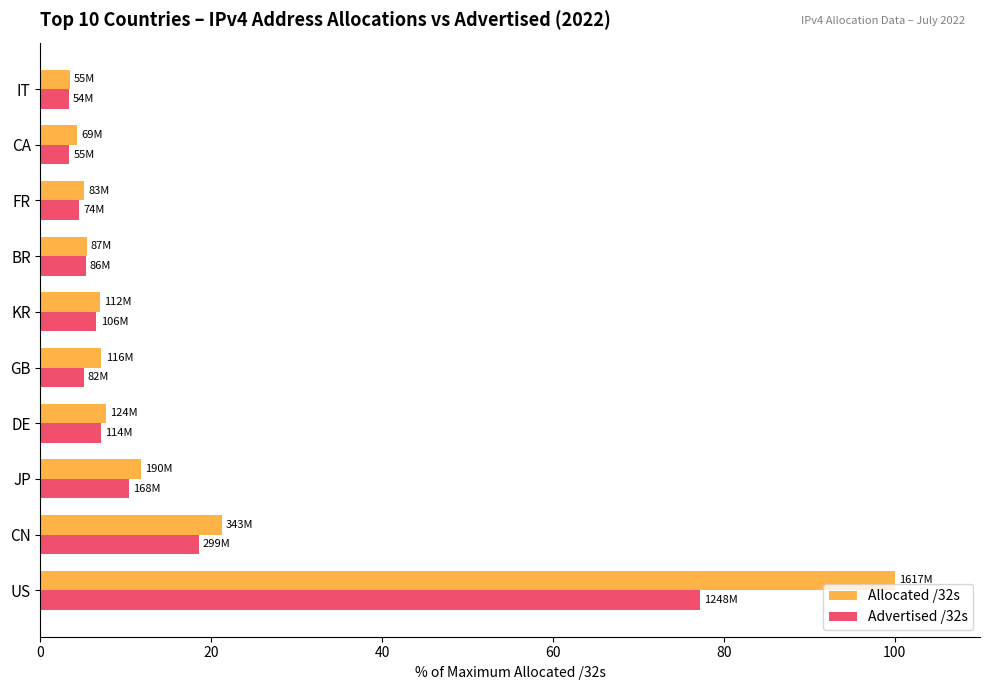

What value does the Allocated /32s series have at CA?

4.3